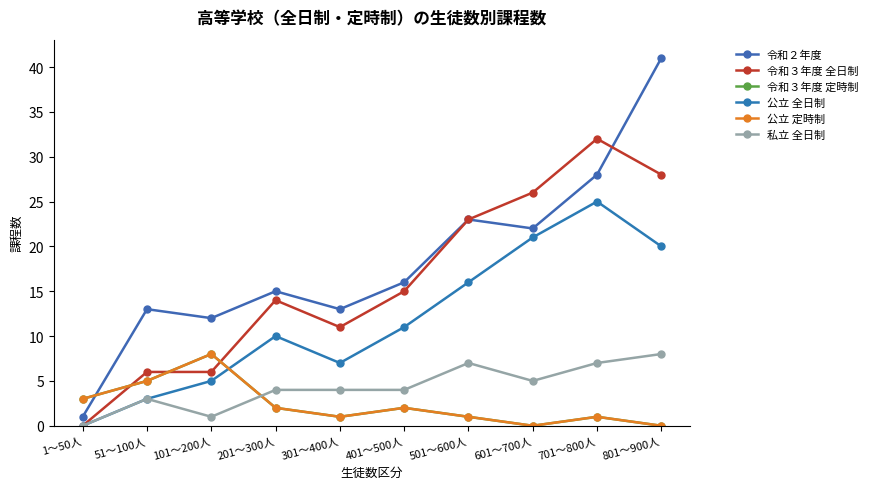

Which series has the largest total across all categories?

令和２年度